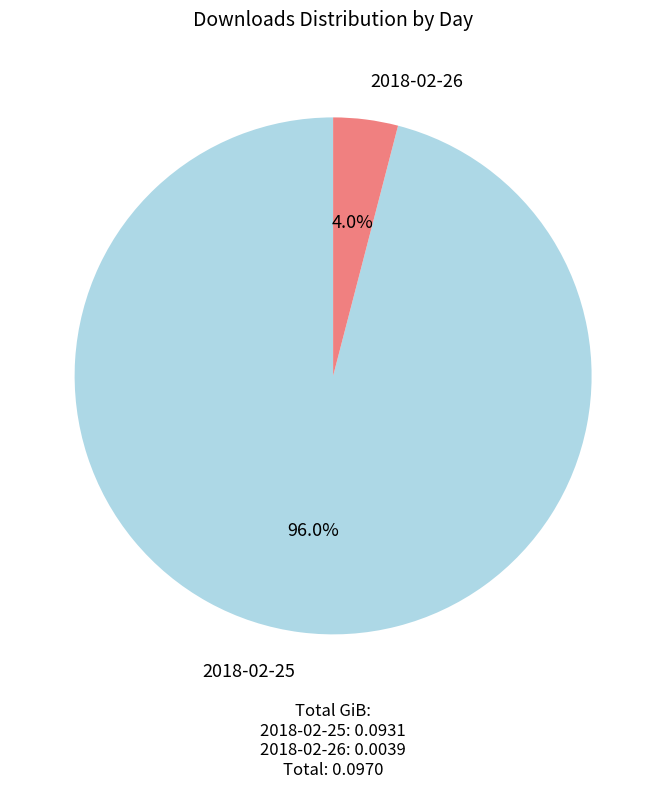

Does any single category account for the majority?

Yes